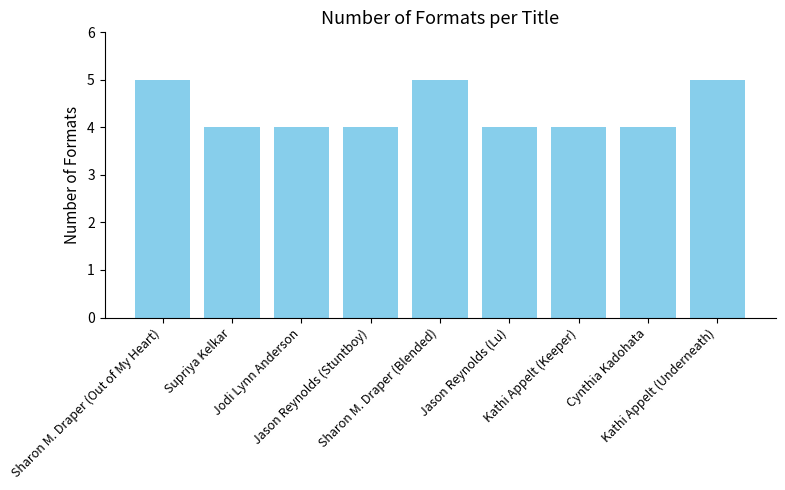

What is the label of the 3rd bar from the right?

Kathi Appelt (Keeper)